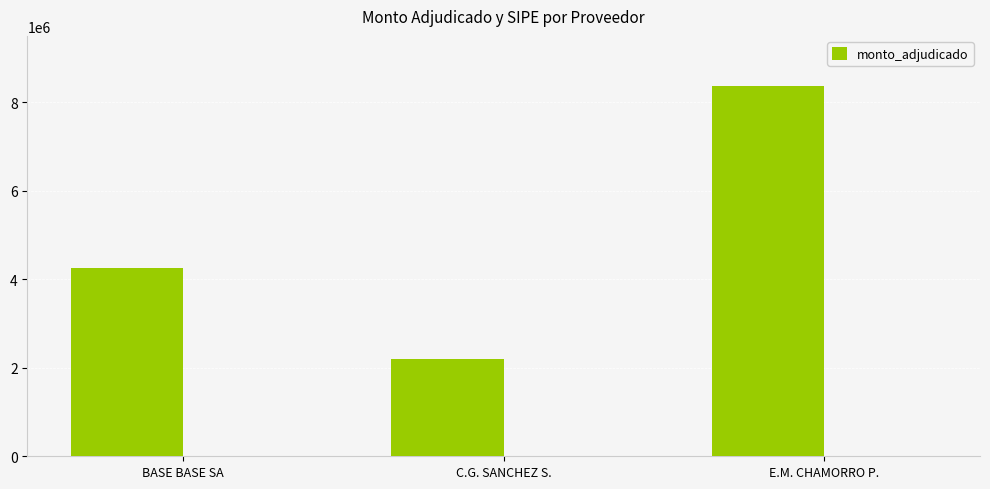

At which category does the chart reach its minimum across all series?

C.G. SANCHEZ S.